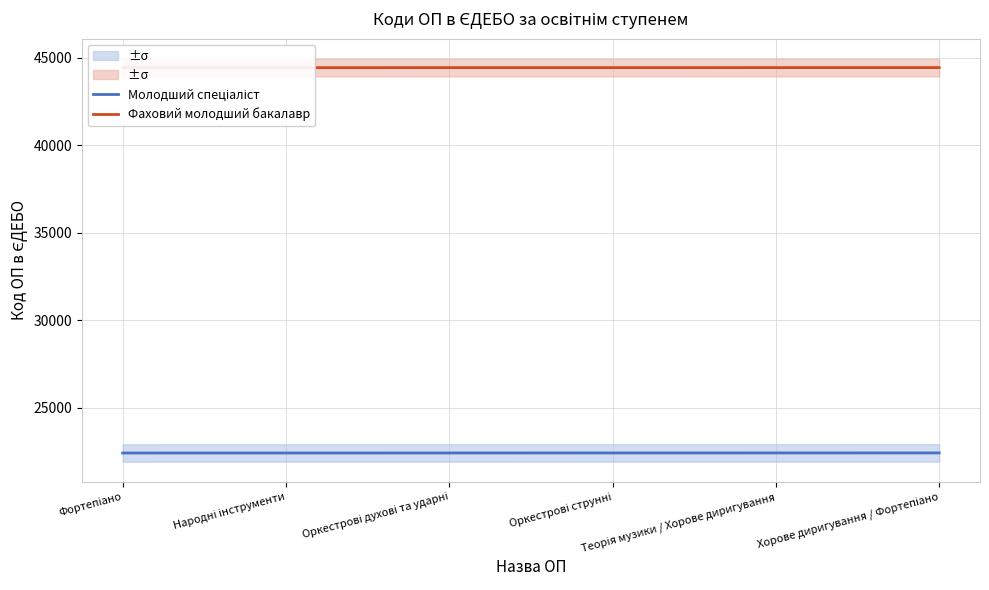

Rank the series by their average value, from highest to lowest.

Фаховий молодший бакалавр, Молодший спеціаліст